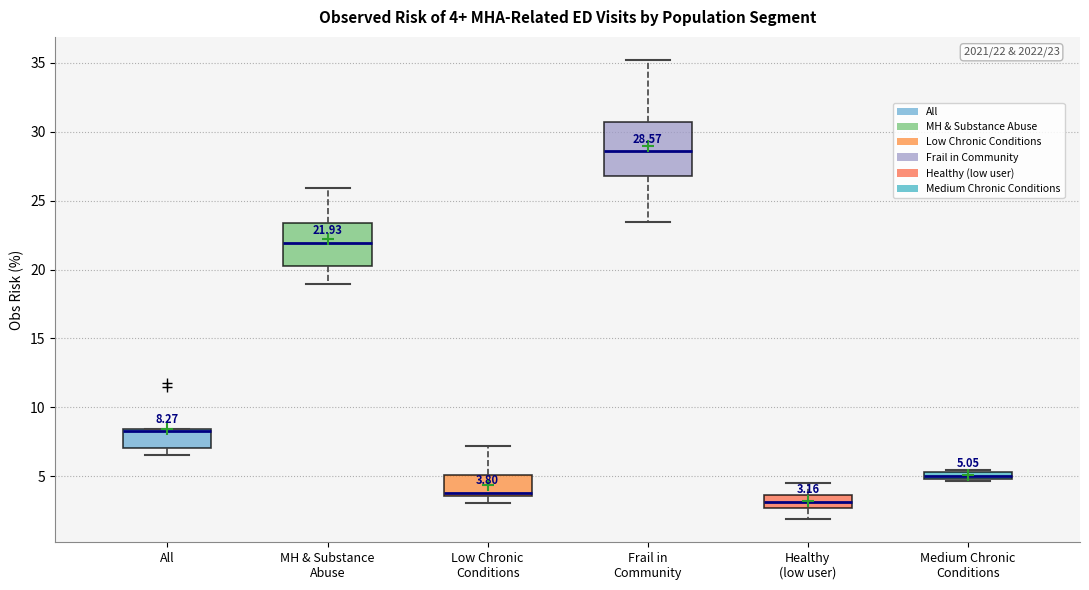

Which box's median line is the highest?

Frail in Community